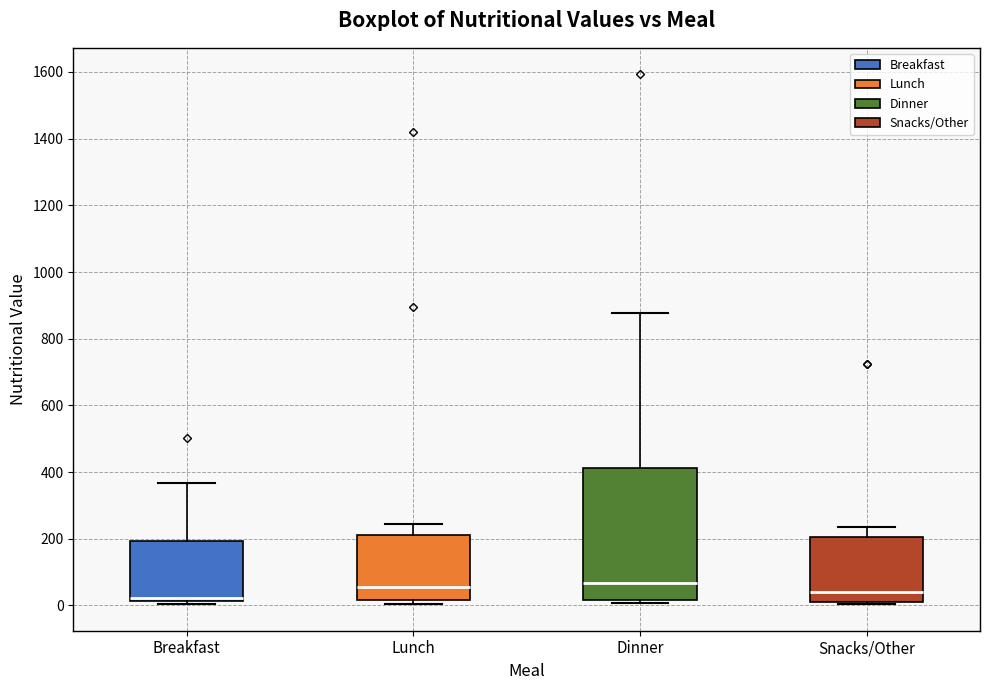

Comparing the boxes themselves (not the whiskers), which one is the tallest?

Dinner